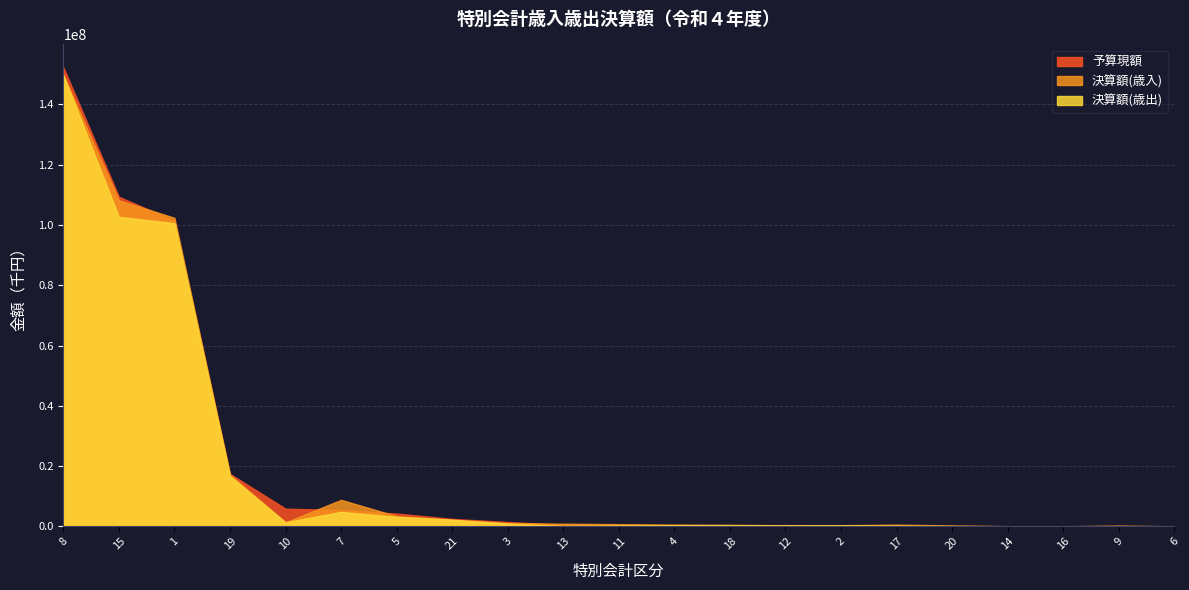

What is the maximum value shown in the chart?

152300000.0